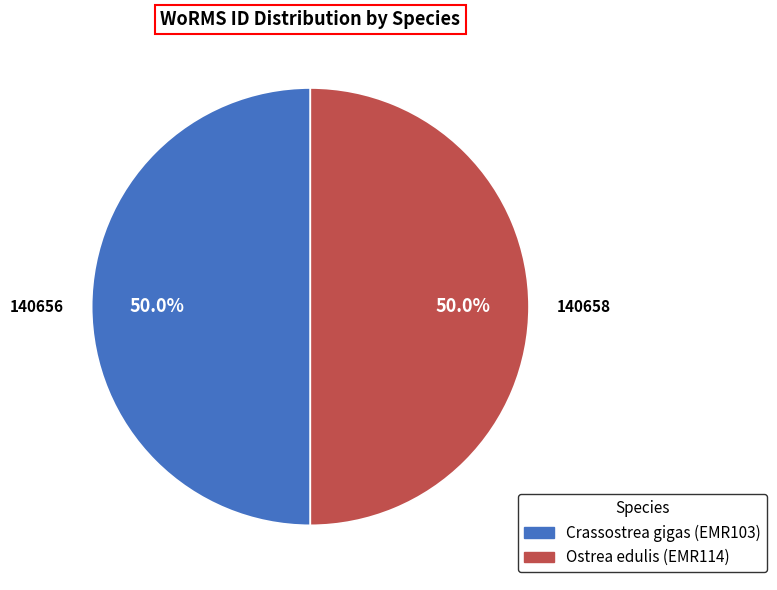

To the nearest percent, what is the combined percentage of Ostrea edulis and Crassostrea gigas?

100%